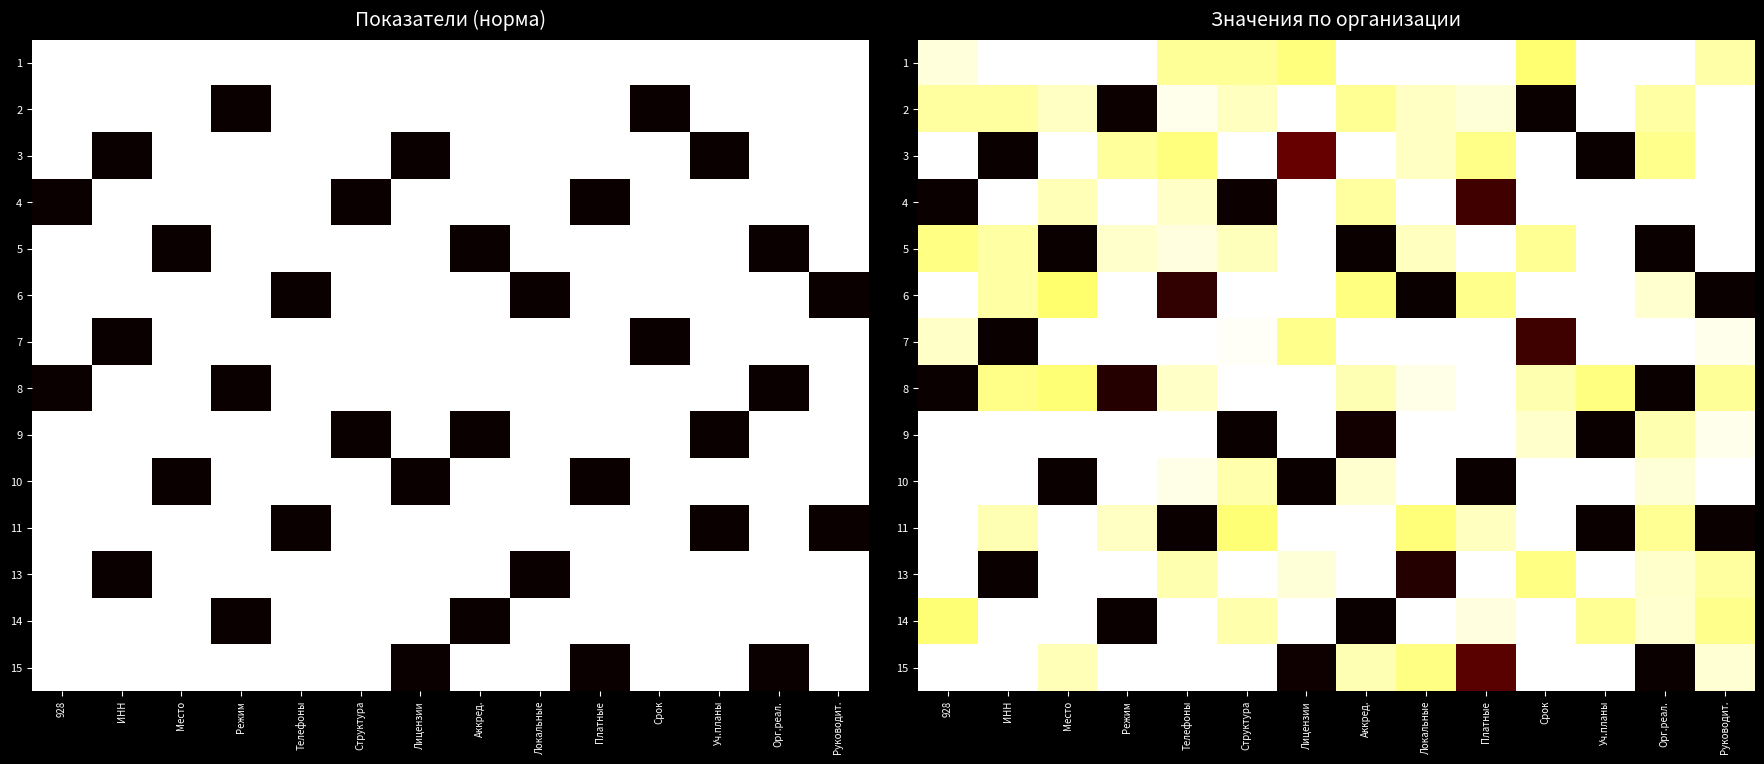

At how many categories does at least one series exceed 0?

14